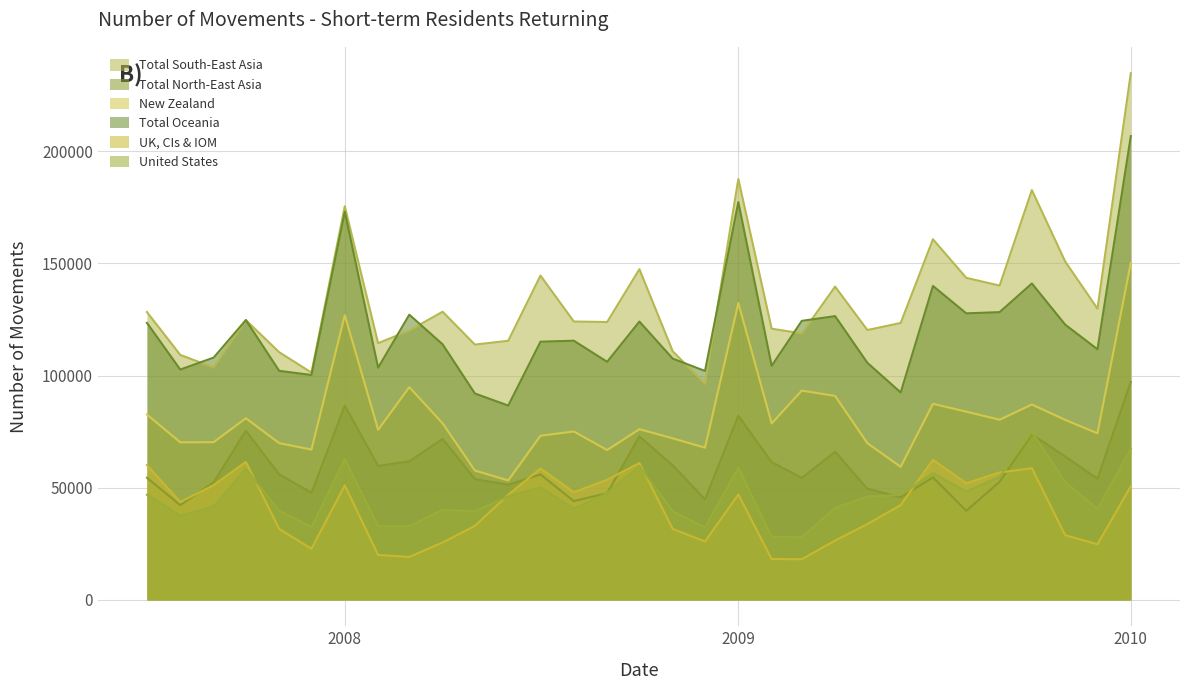

How many interior local peaks does the Total Oceania series have?

9